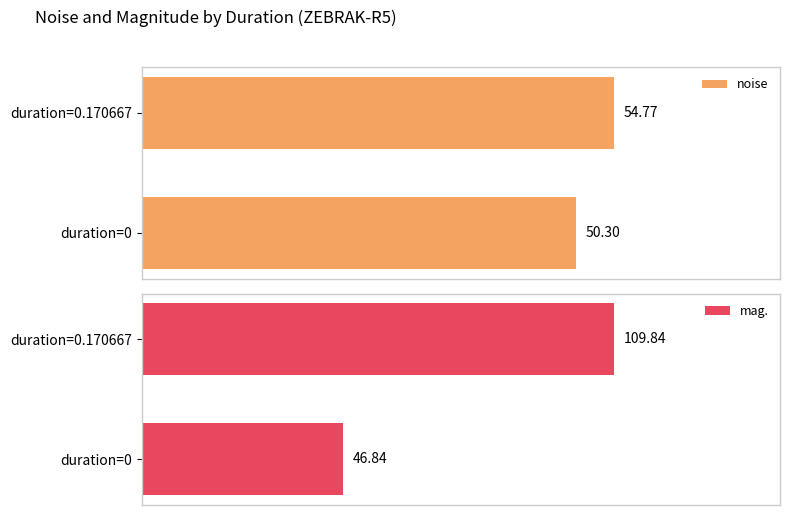

What is the difference between the maximum and minimum values in the noise series?

4.5